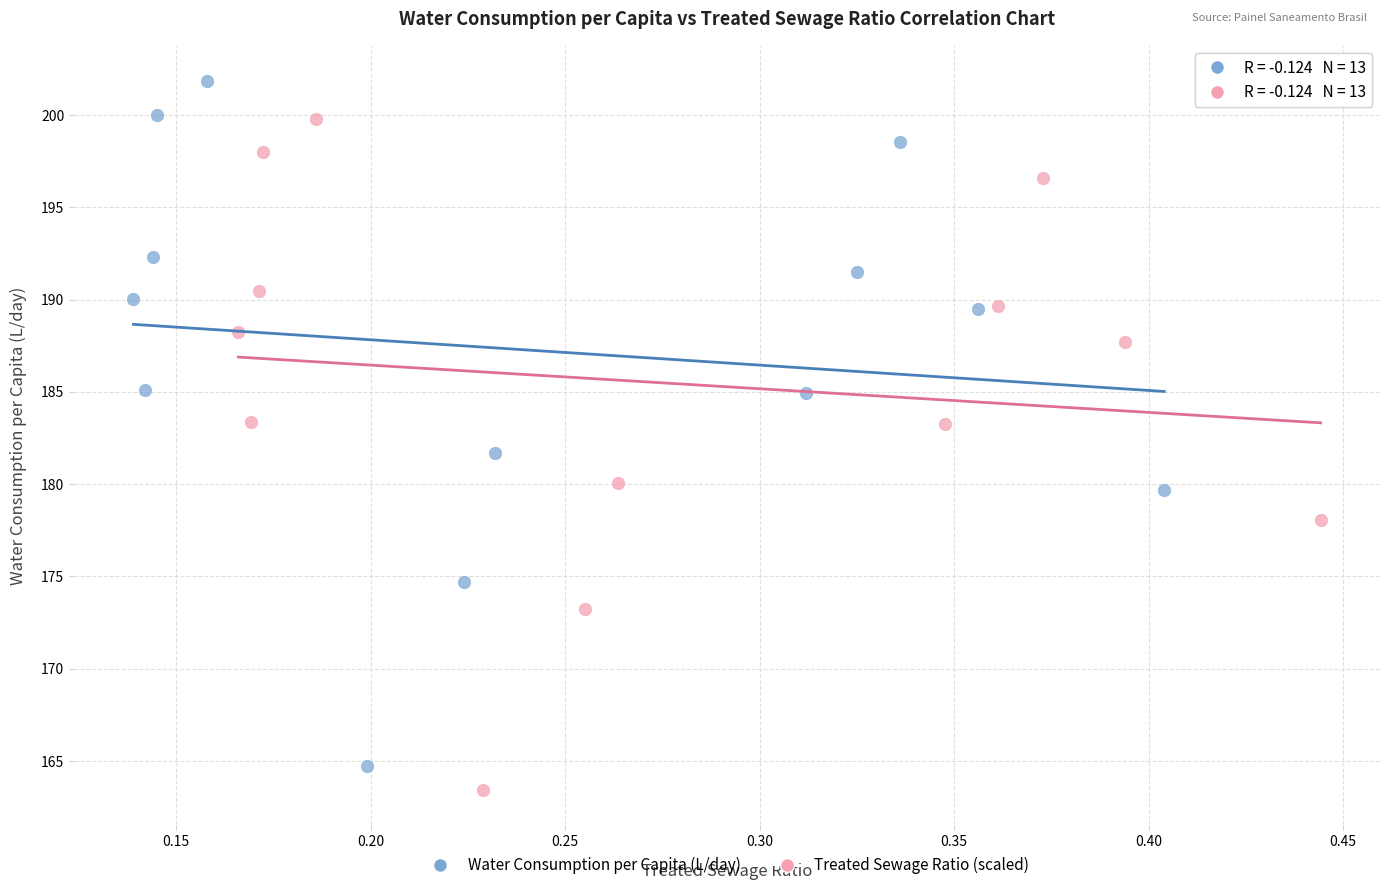

Which series contains the highest Y value?

Water Consumption per Capita (L/day)